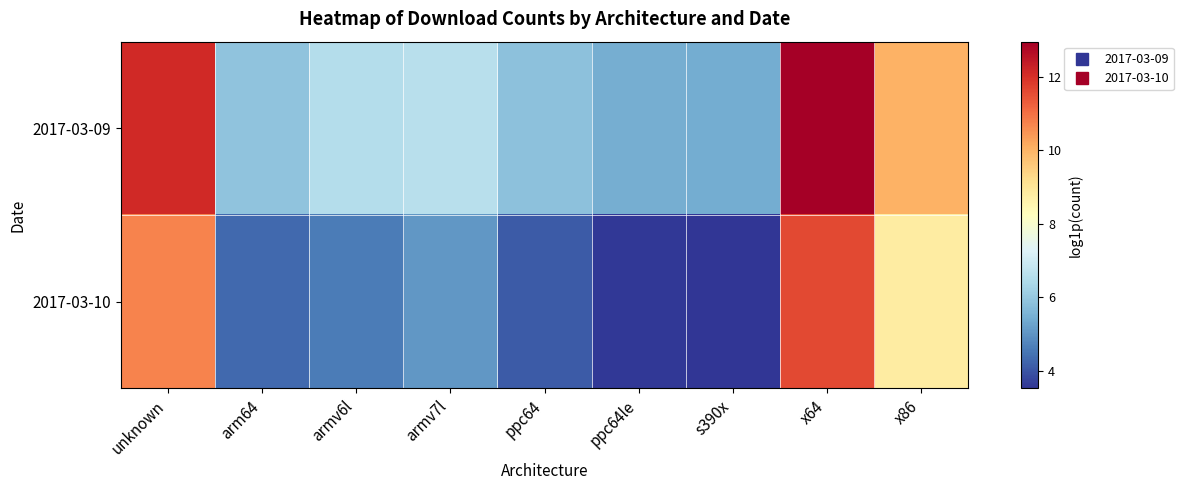

Rank the series by their maximum value, from lowest to highest.

2017-03-10, 2017-03-09